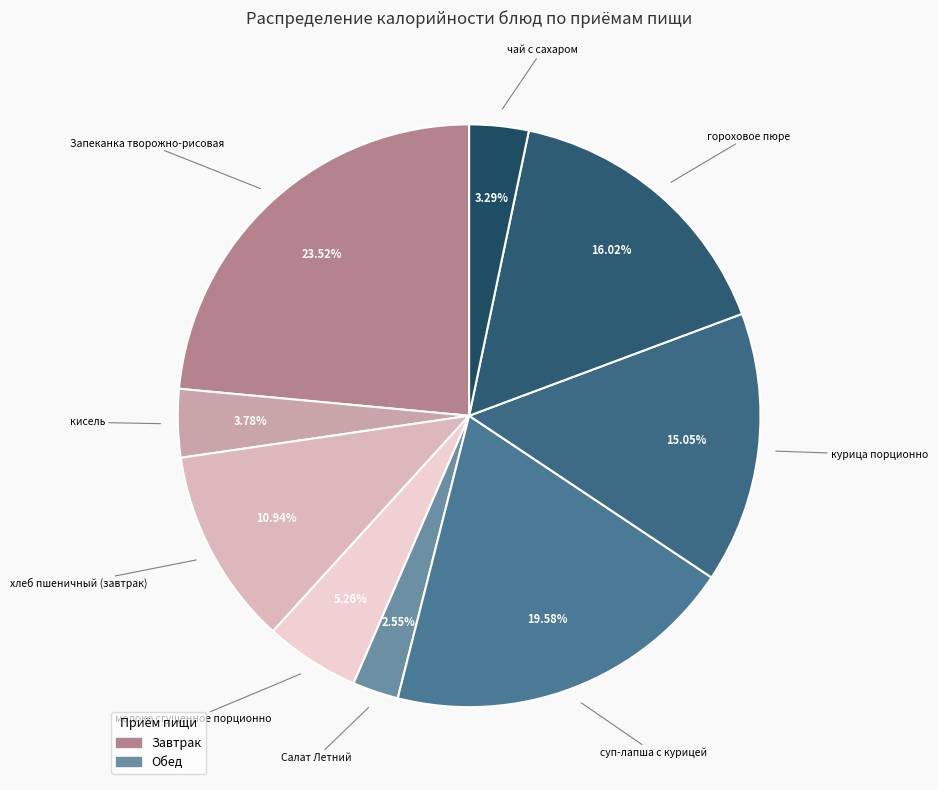

Is there a majority slice in this chart?

No